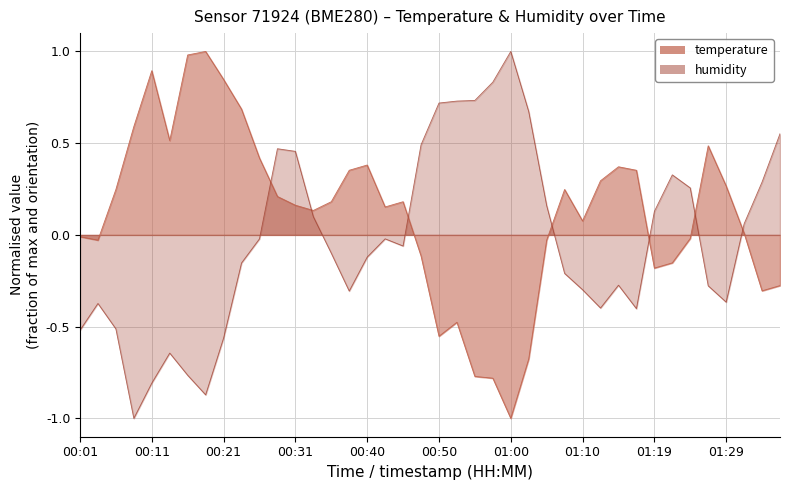

List the labels in order of temperature value, smallest first.

01:00, 00:58, 00:55, 01:02, 00:50, 00:53, 01:34, 01:36, 01:19, 01:22, 00:48, 00:04, 01:05, 01:24, 00:01, 01:32, 01:10, 00:33, 00:43, 00:31, 00:36, 00:45, 00:28, 00:06, 01:07, 01:29, 01:12, 00:38, 01:17, 01:15, 00:40, 00:26, 01:27, 00:14, 00:09, 00:23, 00:21, 00:11, 00:16, 00:18